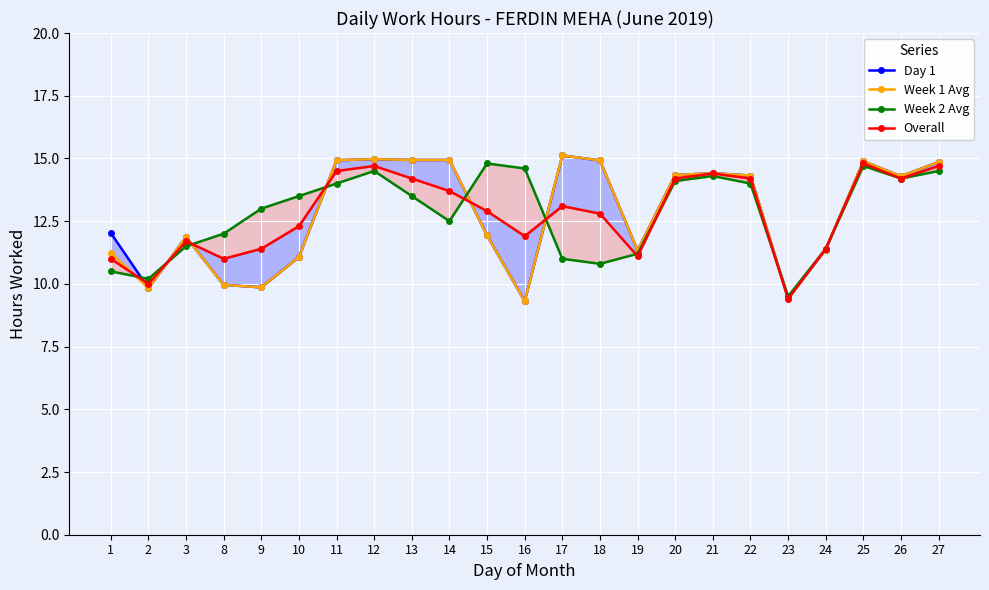

List the series in order of their peak value, lowest first.

Week 2 Avg, Overall, Day 1, Week 1 Avg